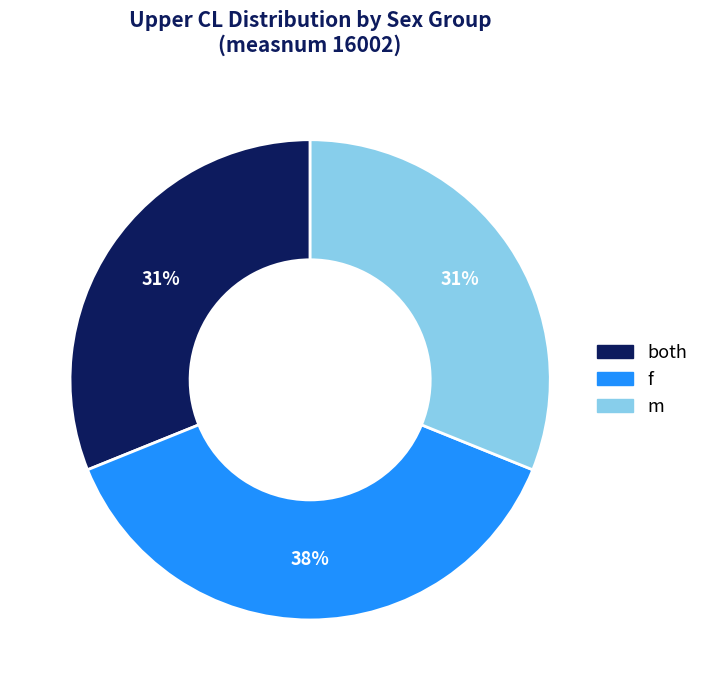

Which category has the biggest portion of the pie?

f